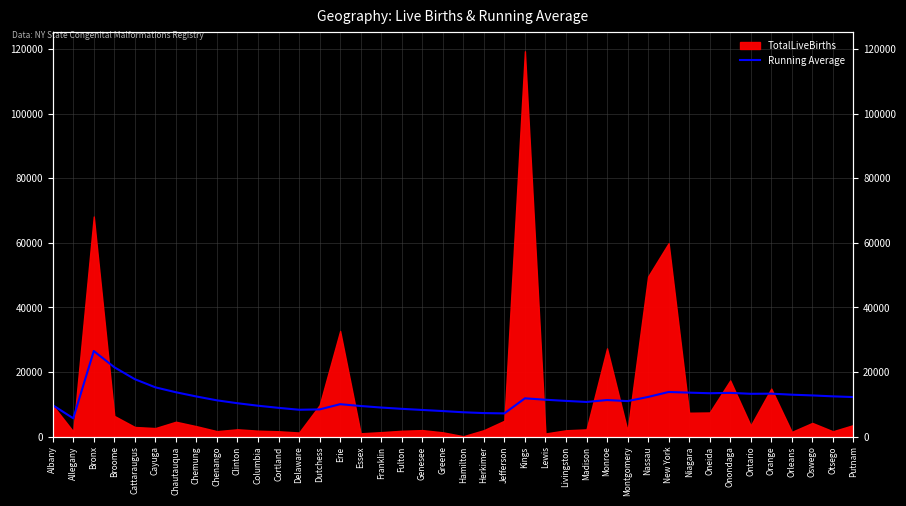

What is the change in value from Allegany to Putnam?

+6576.6